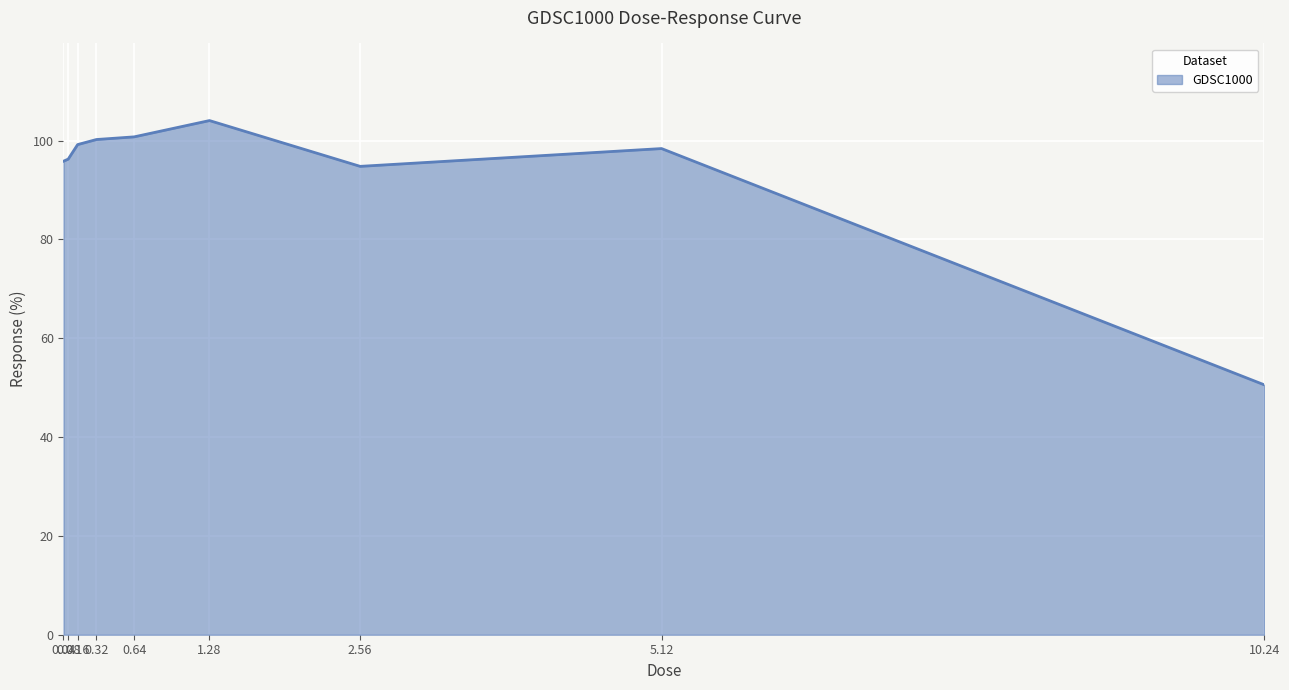

What is the change in value from 0.64 to 2.56?

-6.0